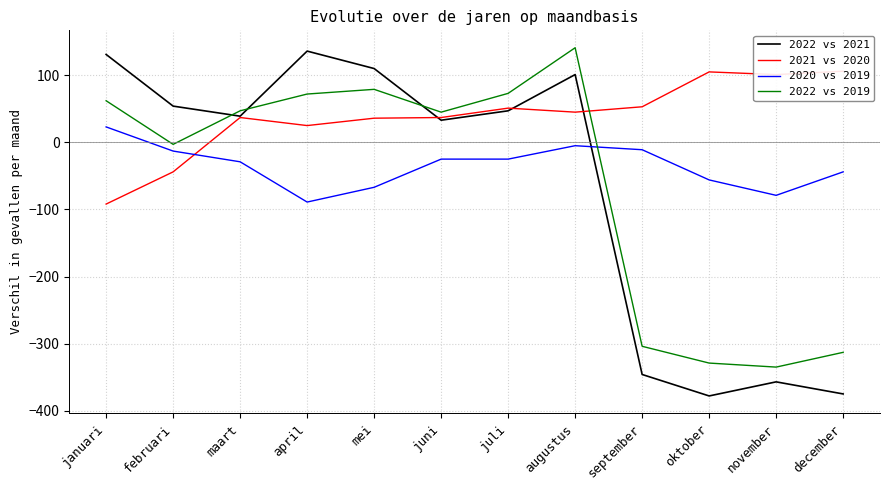

Reading left to right, extract all data points from this chart.

2022 vs 2021: 131	54	39	136	110	33	47	101	-346	-378	-357	-375
2021 vs 2020: -92	-44	37	25	36	37	51	45	53	105	101	106
2020 vs 2019: 23	-13	-29	-89	-67	-25	-25	-5	-11	-56	-79	-44
2022 vs 2019: 62	-3	47	72	79	45	73	141	-304	-329	-335	-313